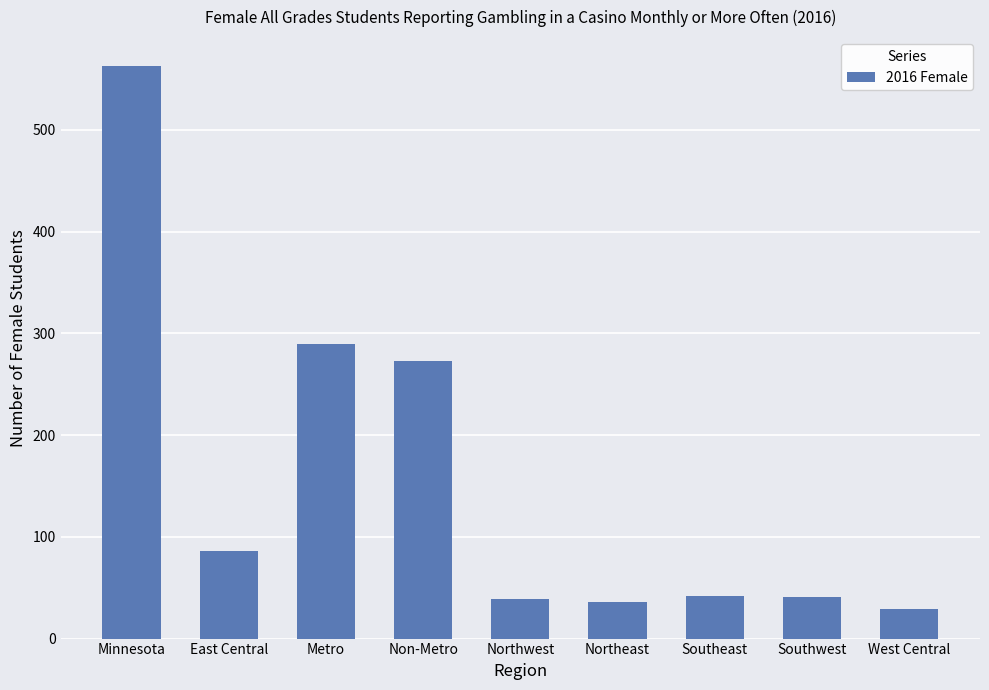

Which has a higher value, Northeast or Metro?

Metro